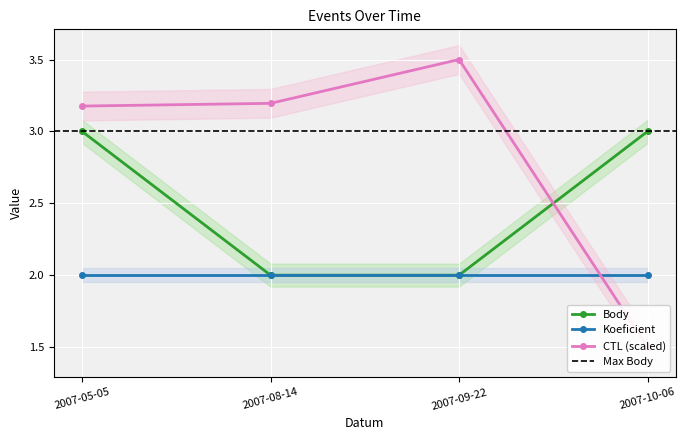

The value of Koeficient at 2007-10-06 is 1. True or false?

False